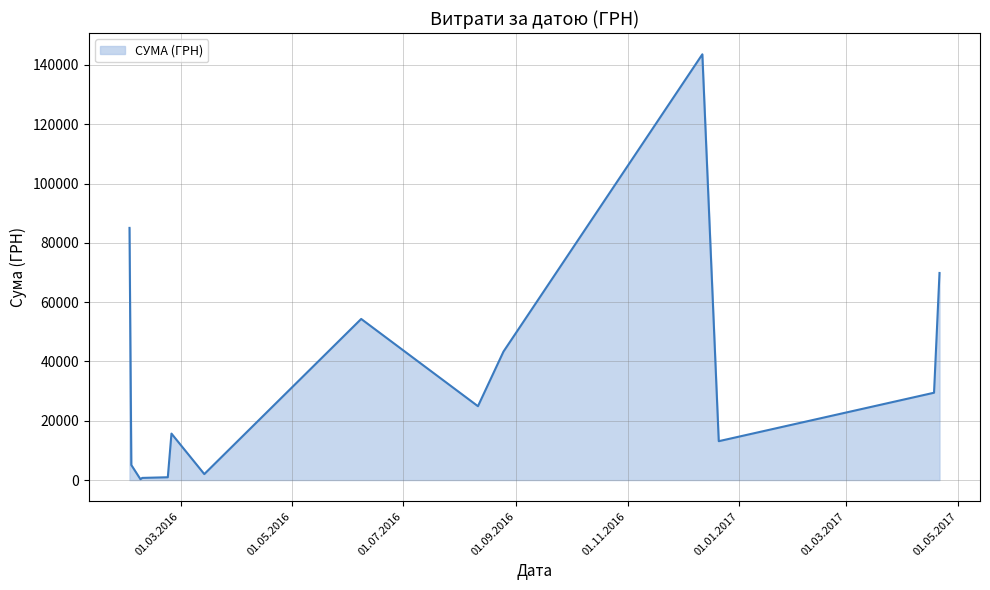

What is the difference between the maximum and minimum values?

143296.7